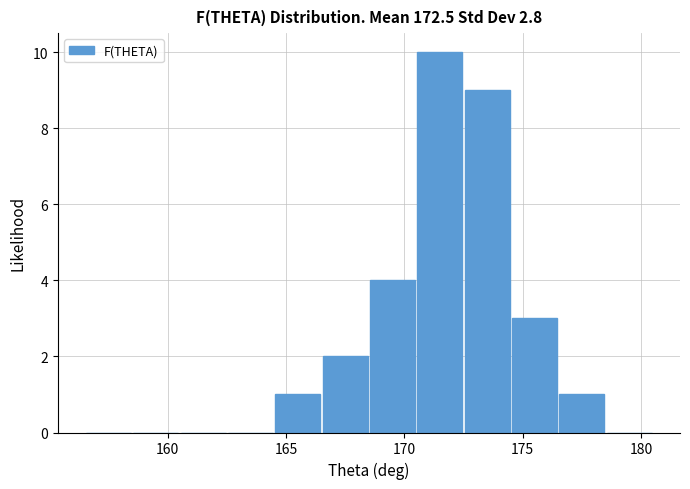

Reading left to right, list every bar in this chart as the range it spans on the x-axis followed by its height. The values are not printed on the chart, so give them approximately, as read against the axis.

156.5 to 158.5: 0
158.5 to 160.5: 0
160.5 to 162.5: 0
162.5 to 164.5: 0
164.5 to 166.5: 1
166.5 to 168.5: 2
168.5 to 170.5: 4
170.5 to 172.5: 10
172.5 to 174.5: 9
174.5 to 176.5: 3
176.5 to 178.5: 1
178.5 to 180.5: 0